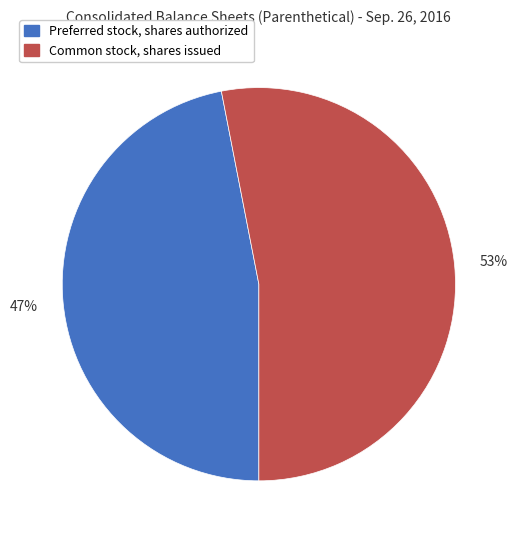

Is the sum of Common stock, shares issued and Preferred stock, shares authorized greater than half?

Yes